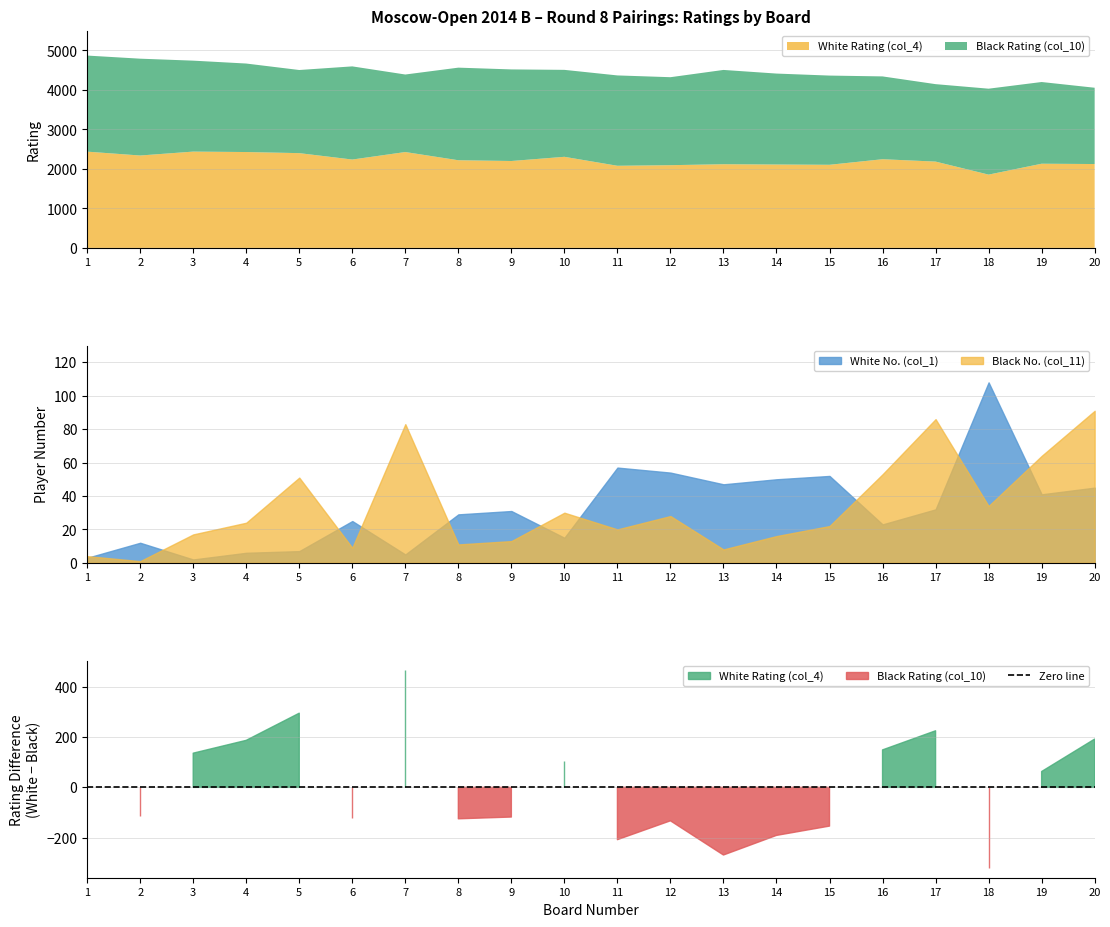

Is it true that White No. (col_1) equals 86 at 15?

False